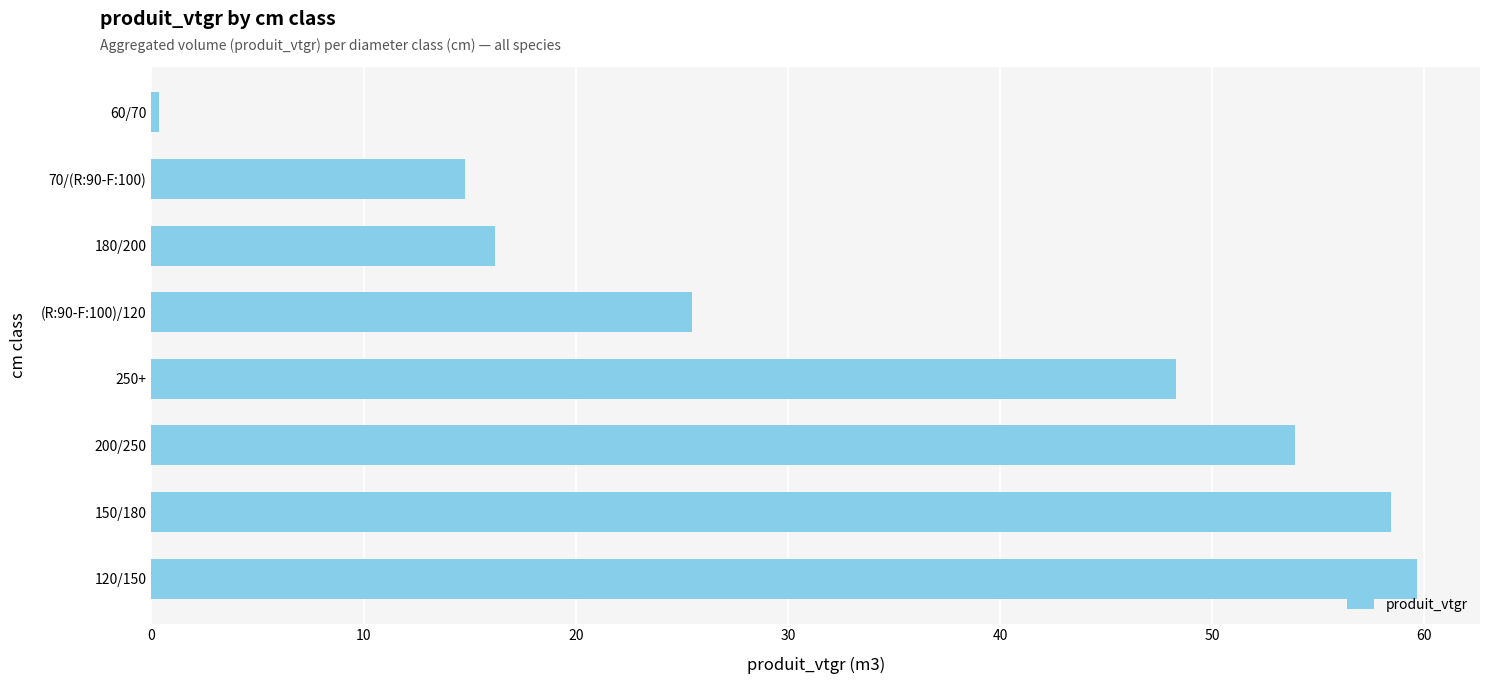

What is the sum of all values?

277.1